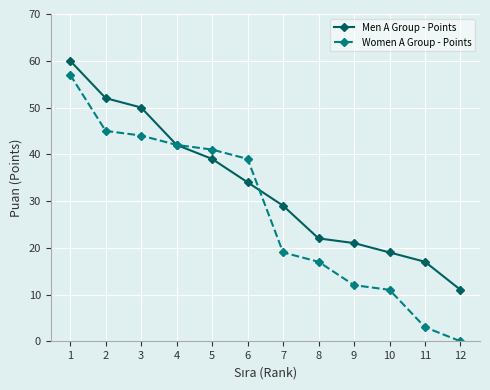

List the series in order of their overall mean, lowest first.

Women A Group - Points, Men A Group - Points